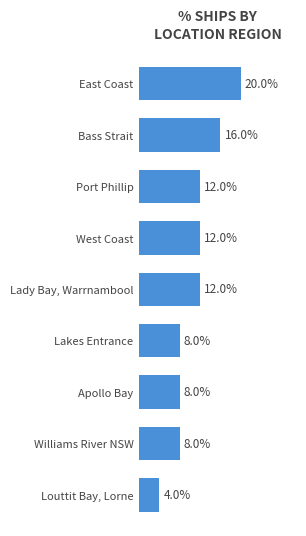

Which has a higher value, Lakes Entrance or Louttit Bay, Lorne?

Lakes Entrance